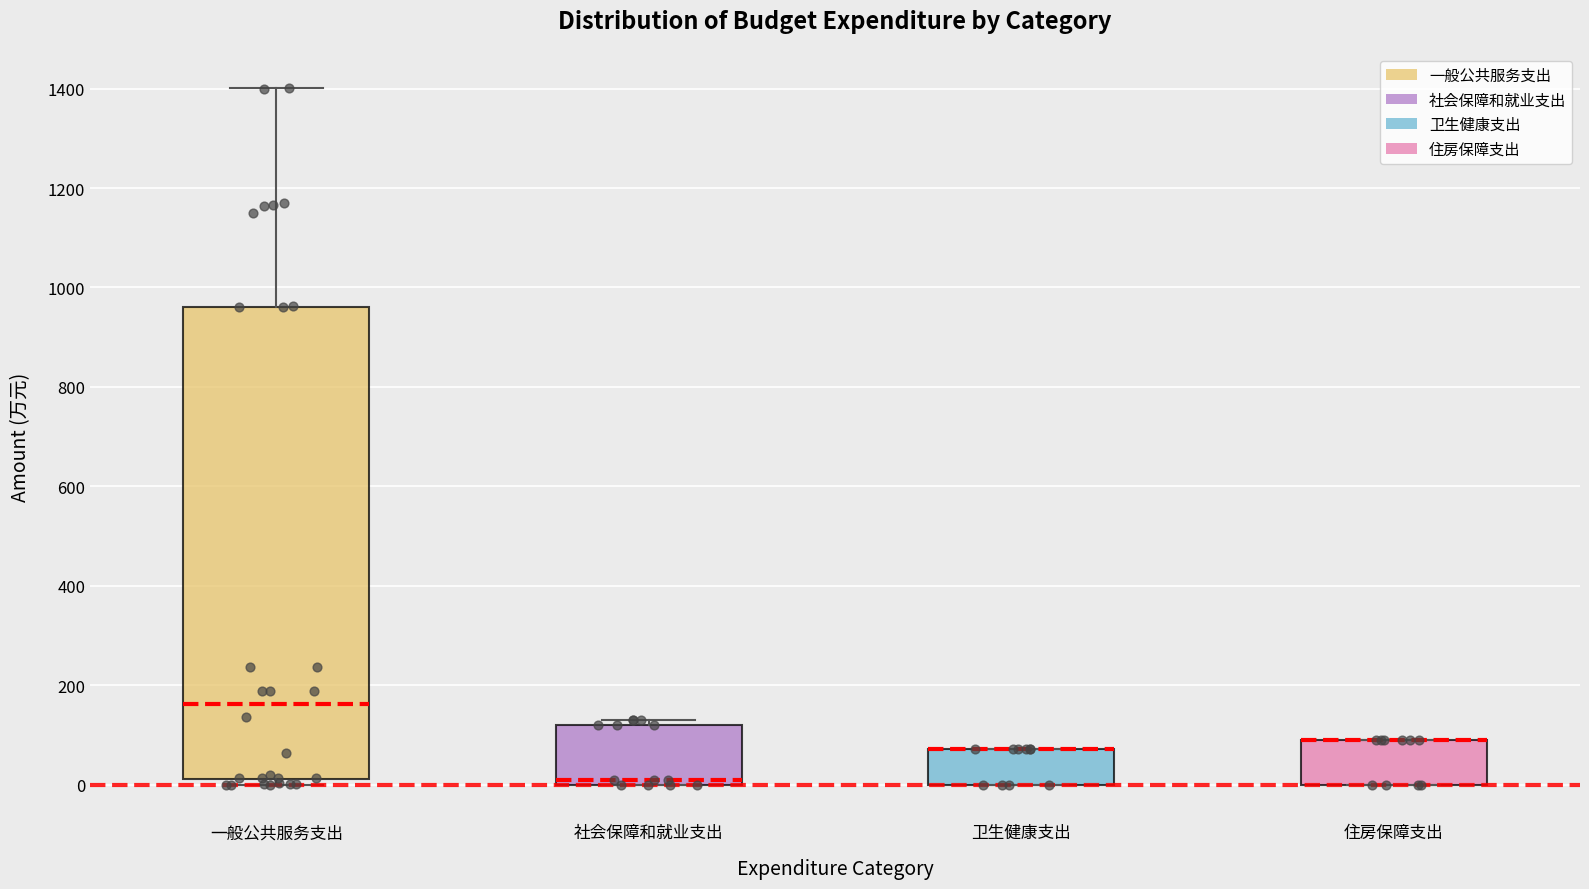

Comparing the boxes themselves (not the whiskers), which one is the tallest?

一般公共服务支出